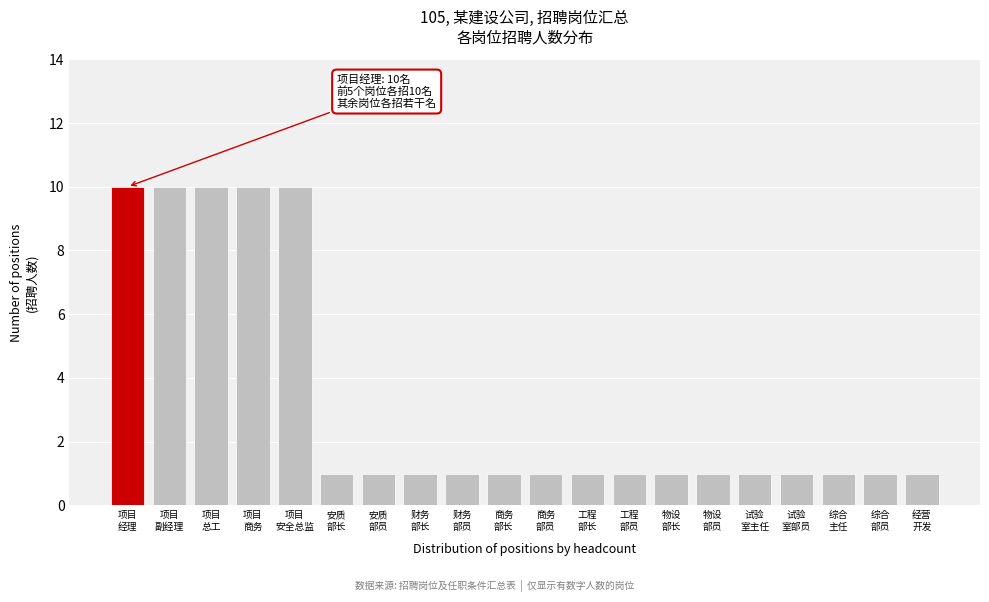

Reading left to right, what are all the values shown in this chart?

10	10	10	10	10	1	1	1	1	1	1	1	1	1	1	1	1	1	1	1